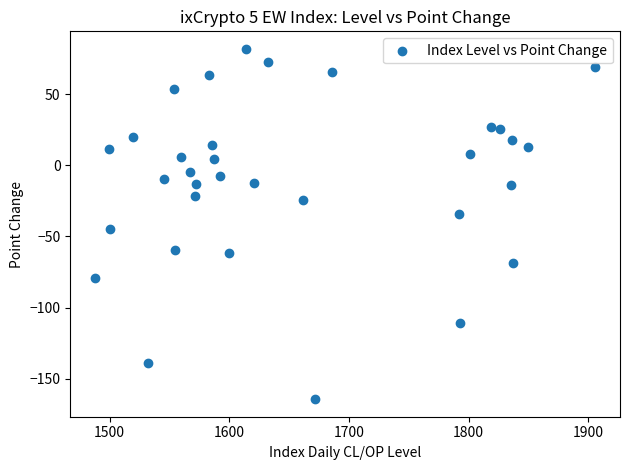

What Y value in the scatter plot is closest to -41?

-44.9